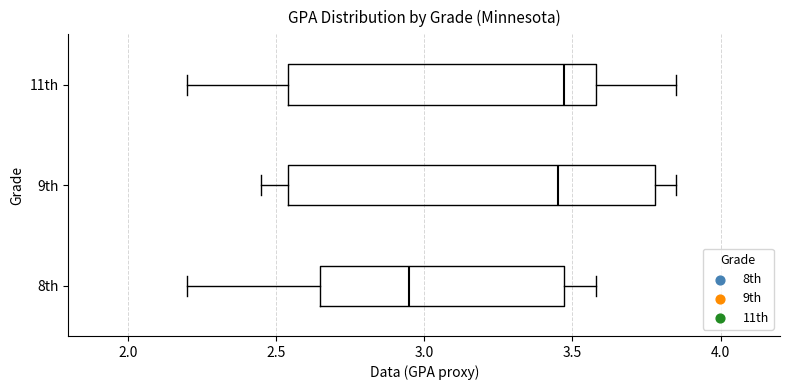

Where does the left whisker of the box for 8th end on the x-axis? The values are not printed on the chart, so give them approximately, as read against the axis.

2.20